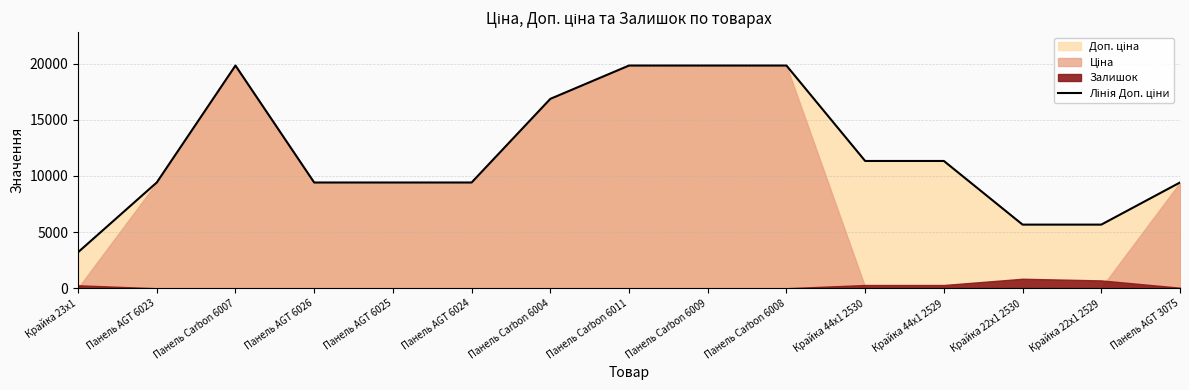

Which label corresponds to the smallest value in the chart?

Крайка 23x1